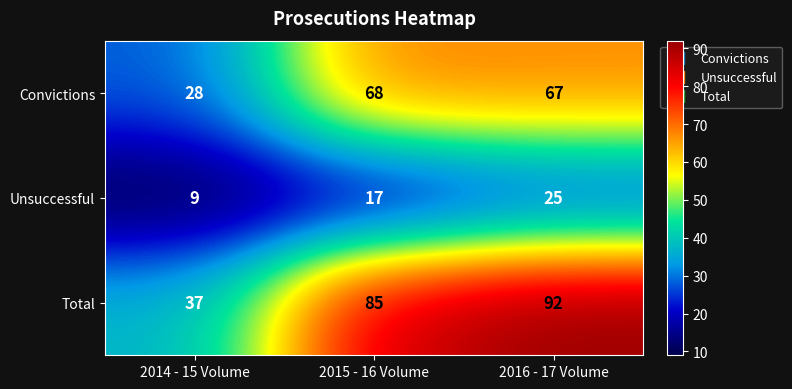

What is the spread (max minus min) of values at 2015 - 16 Volume?

68